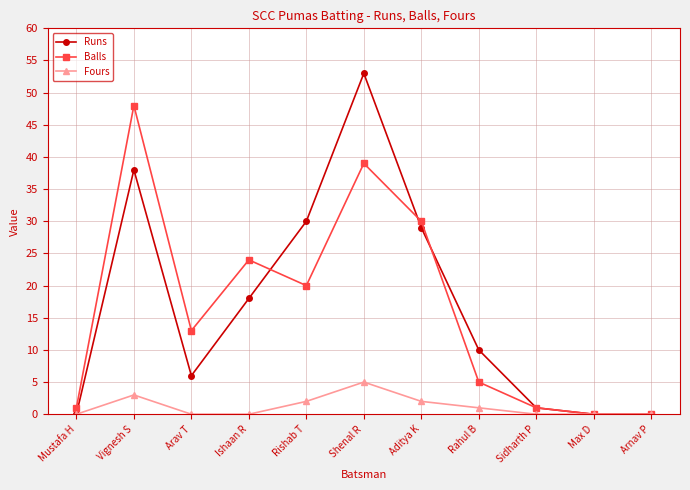

Reading left to right, extract all data points from this chart.

Runs: 0	38	6	18	30	53	29	10	1	0	0
Balls: 1	48	13	24	20	39	30	5	1	0	0
Fours: 0	3	0	0	2	5	2	1	0	0	0